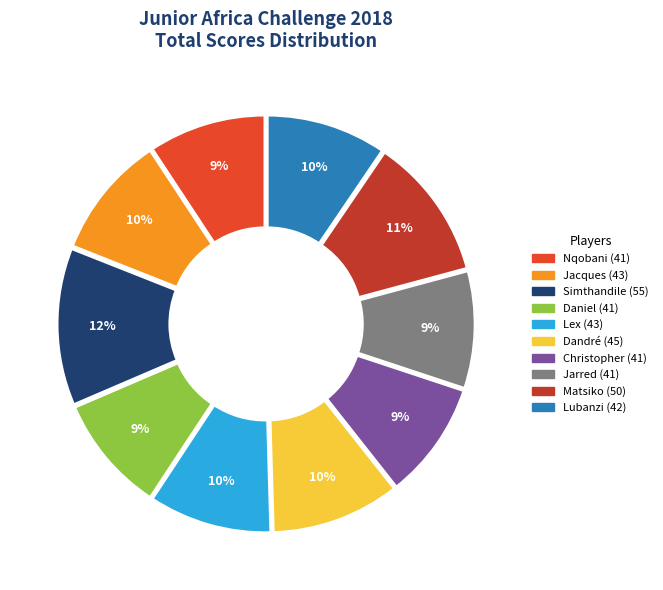

To the nearest percent, what is the average slice percentage?

10%